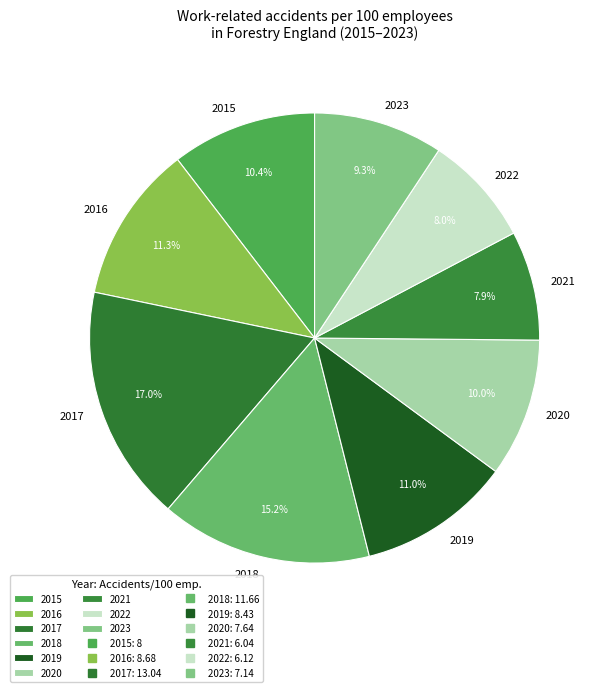

Which category has the biggest portion of the pie?

2017